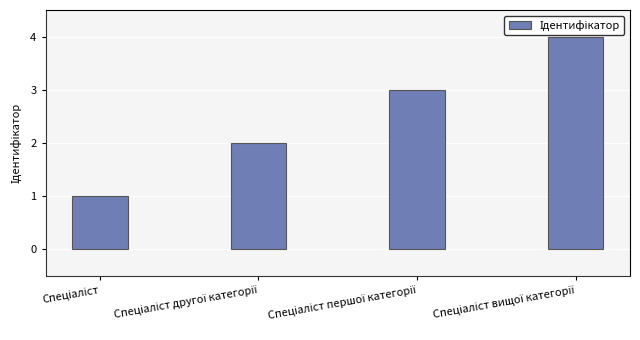

What is the maximum value shown in the chart?

4